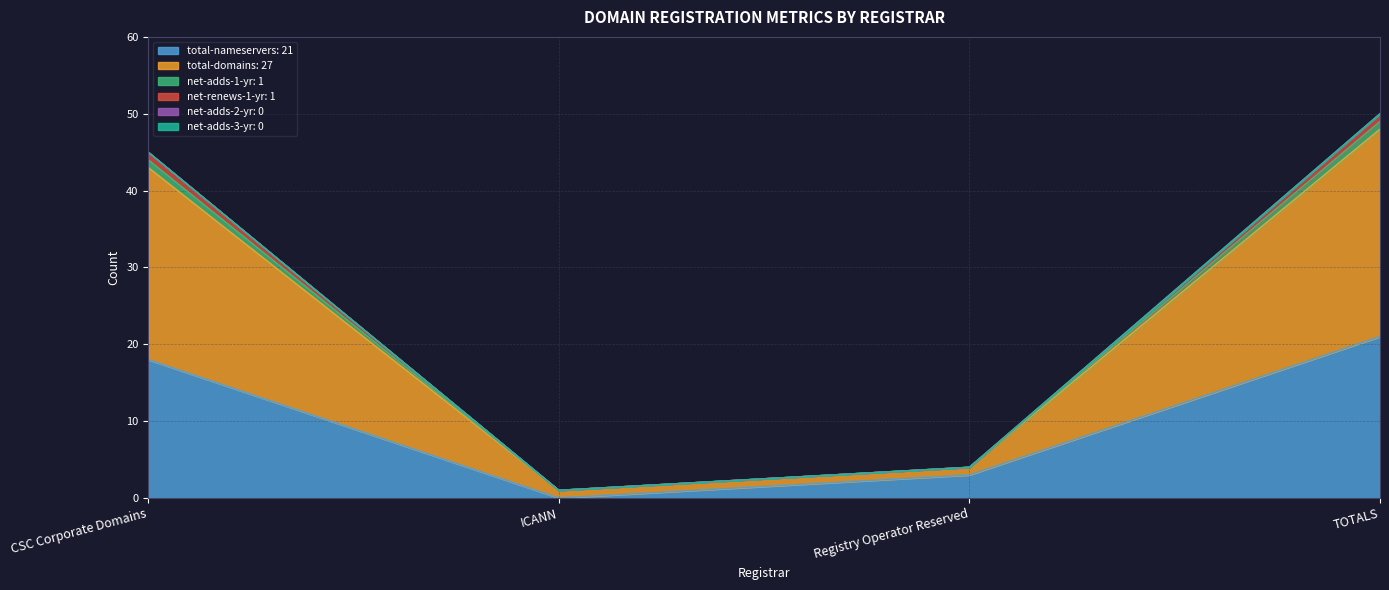

The value of total-domains at CSC Corporate Domains is 81. True or false?

False